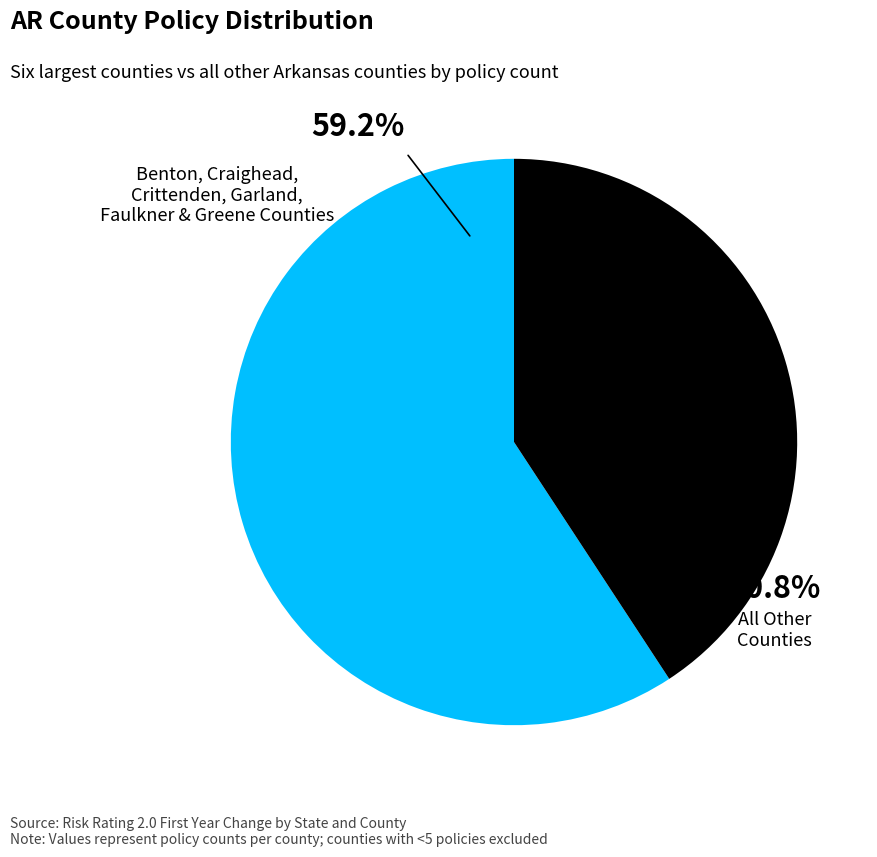

Is there a majority slice in this chart?

Yes